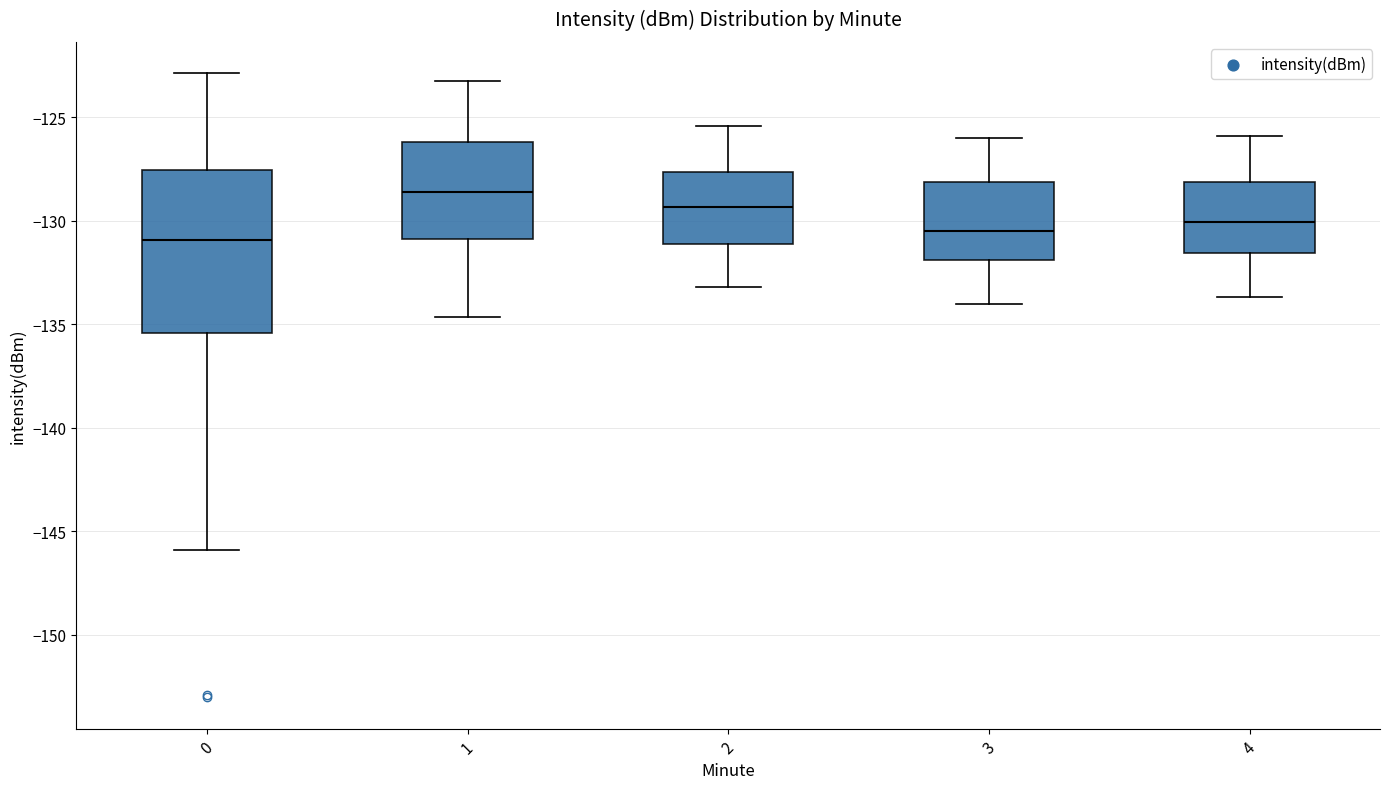

Comparing the boxes themselves (not the whiskers), which one is the tallest?

0